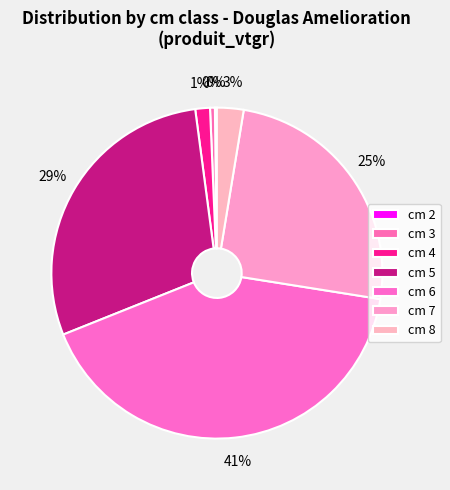

Rank the categories by value from lowest to highest.

2, 3, 4, 8, 7, 5, 6